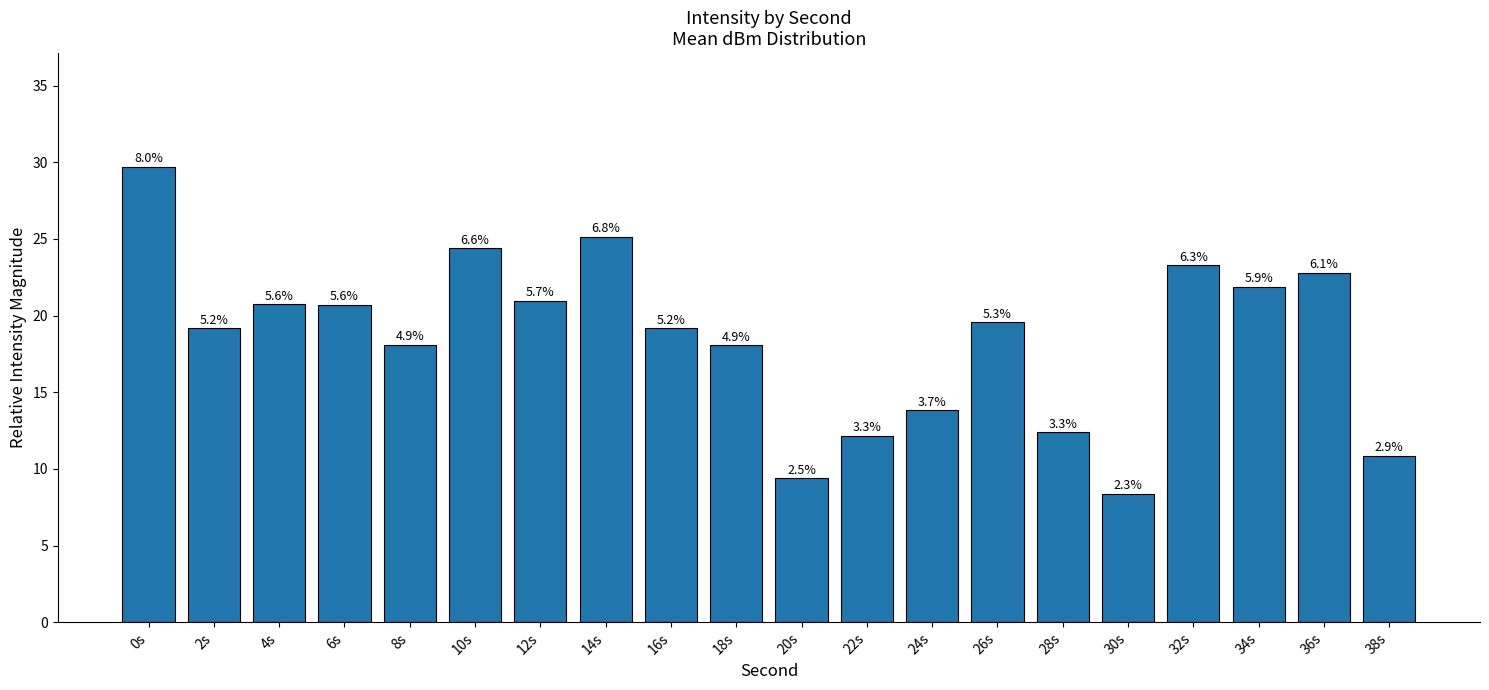

Reading right to left, extract all data points from this chart.

38s=10.8	36s=22.8	34s=21.9	32s=23.3	30s=8.4	28s=12.4	26s=19.6	24s=13.8	22s=12.2	20s=9.4	18s=18.1	16s=19.2	14s=25.2	12s=21.0	10s=24.4	8s=18.1	6s=20.7	4s=20.7	2s=19.2	0s=29.7